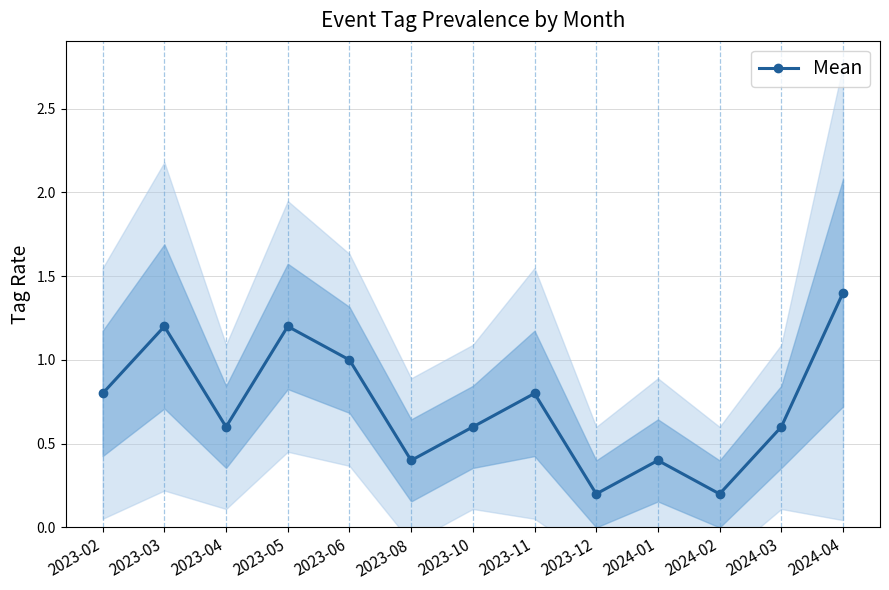

Reading right to left, transcribe all the data shown in this chart.

2024-04=1.4	2024-03=0.6	2024-02=0.2	2024-01=0.4	2023-12=0.2	2023-11=0.8	2023-10=0.6	2023-08=0.4	2023-06=1.0	2023-05=1.2	2023-04=0.6	2023-03=1.2	2023-02=0.8